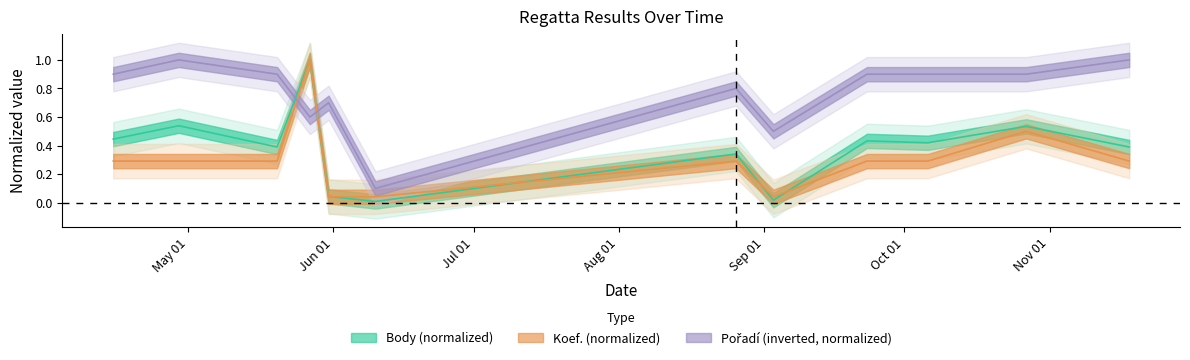

True or false: Body and Koef. intersect in this chart.

True